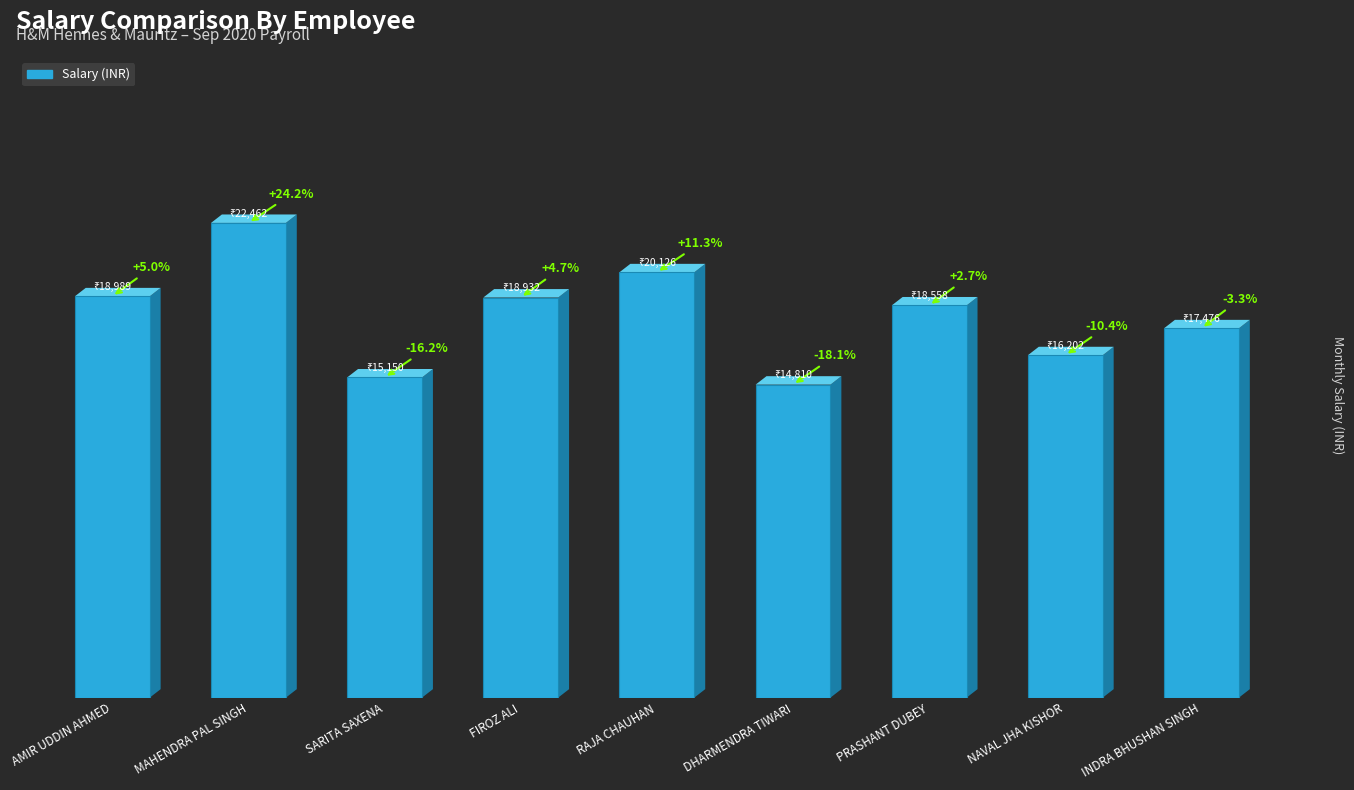

List the labels in order of value, largest first.

MAHENDRA PAL SINGH, RAJA CHAUHAN, AMIR UDDIN AHMED, FIROZ ALI, PRASHANT DUBEY, INDRA BHUSHAN SINGH, NAVAL JHA KISHOR, SARITA SAXENA, DHARMENDRA TIWARI